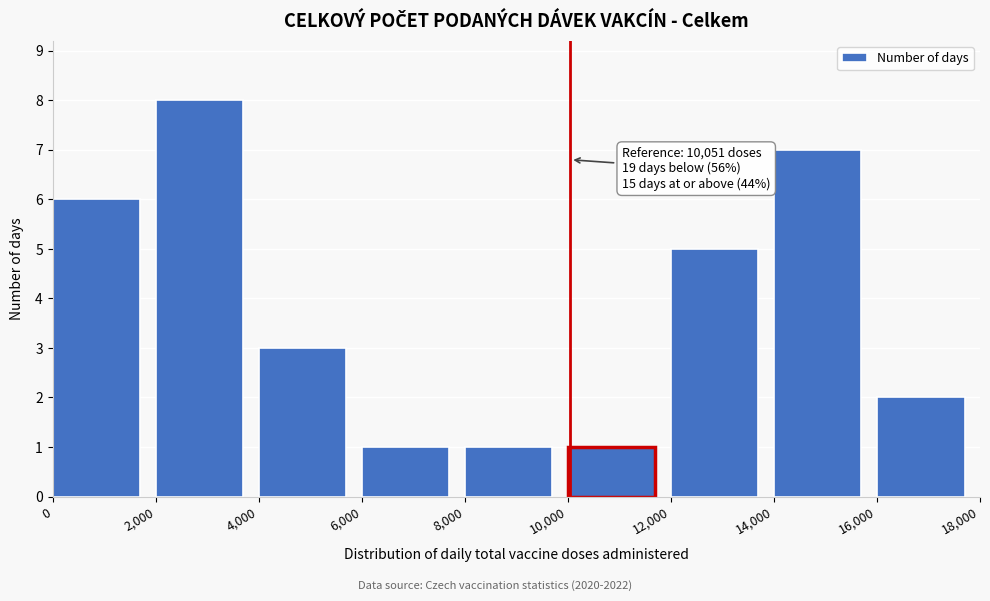

Which range on the x-axis has the tallest bar?

2,000 to 4,000